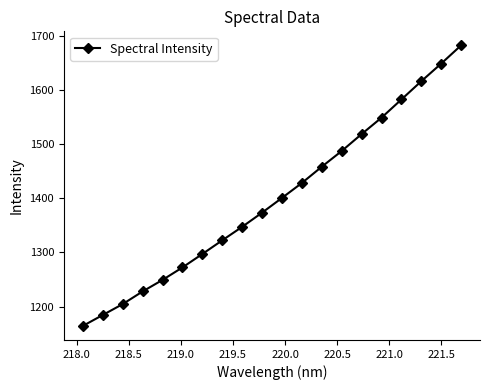

True or false: there are more than 2 points higher than both neighbors.

False